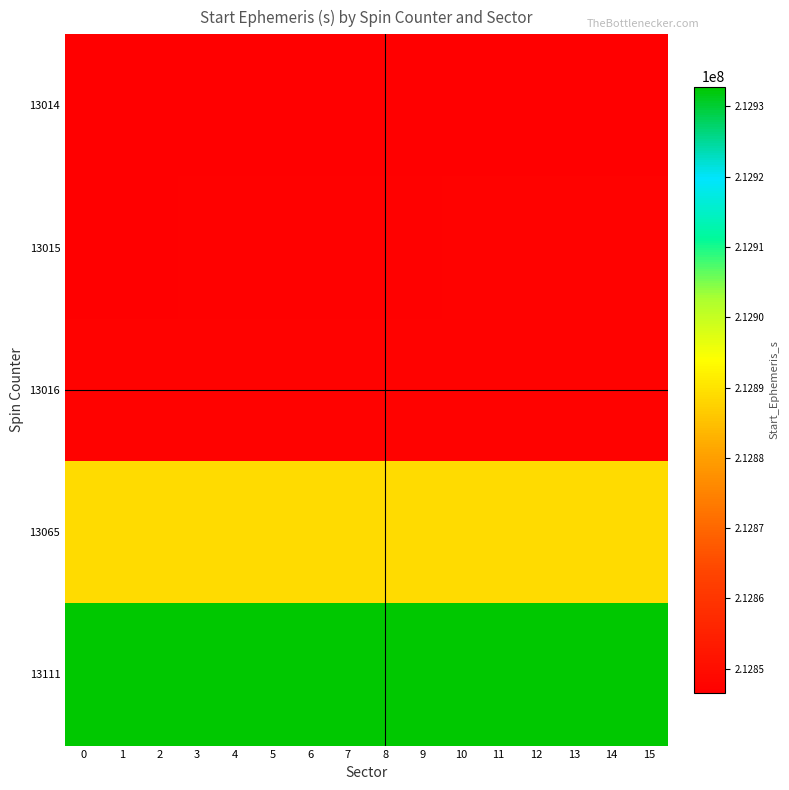

Reading left to right, what are all the values shown in this chart?

13014: 0=212846505.5	1=212846505.5	2=212846505.5	3=212846505.5	4=212846505.5	5=212846505.5	6=212846505.5	7=212846505.5	8=212846505.5	9=212846505.5	10=212846505.5	11=212846505.5	12=212846505.5	13=212846505.5	14=212846505.5	15=212846505.5
13015: 0=212846730.5	1=212846775.5	2=212846820.5	3=212846865.5	4=212846910.5	5=212846955.5	6=212847000.5	7=212847045.5	8=212847045.5	9=212847045.5	10=212847180.5	11=212847225.5	12=212847225.5	13=212847225.5	14=212847360.5	15=212847360.5
13016: 0=212847450.5	1=212847495.5	2=212847495.5	3=212847495.5	4=212847495.5	5=212847495.5	6=212847495.5	7=212847495.5	8=212847495.5	9=212847495.5	10=212847495.5	11=212847495.5	12=212847495.5	13=212847495.5	14=212847495.5	15=212847495.5
13065: 0=212888735.8	1=212888735.8	2=212888735.8	3=212888735.8	4=212888735.8	5=212888735.8	6=212888735.8	7=212888735.8	8=212888735.8	9=212888735.8	10=212888735.8	11=212888735.8	12=212888735.8	13=212888735.8	14=212888735.8	15=212888735.8
13111: 0=212932829.9	1=212932829.9	2=212932829.9	3=212932829.9	4=212932829.9	5=212932829.9	6=212932829.9	7=212932829.9	8=212932829.9	9=212932829.9	10=212932829.9	11=212932829.9	12=212932829.9	13=212932829.9	14=212932829.9	15=212932829.9